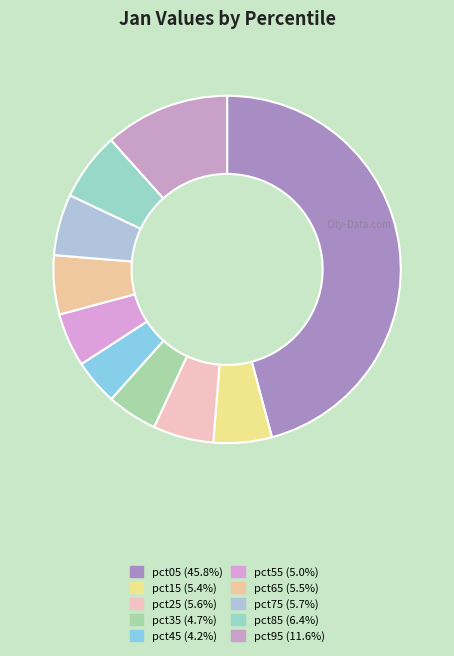

What percentage is the pct05 slice, to the nearest percent?

46%